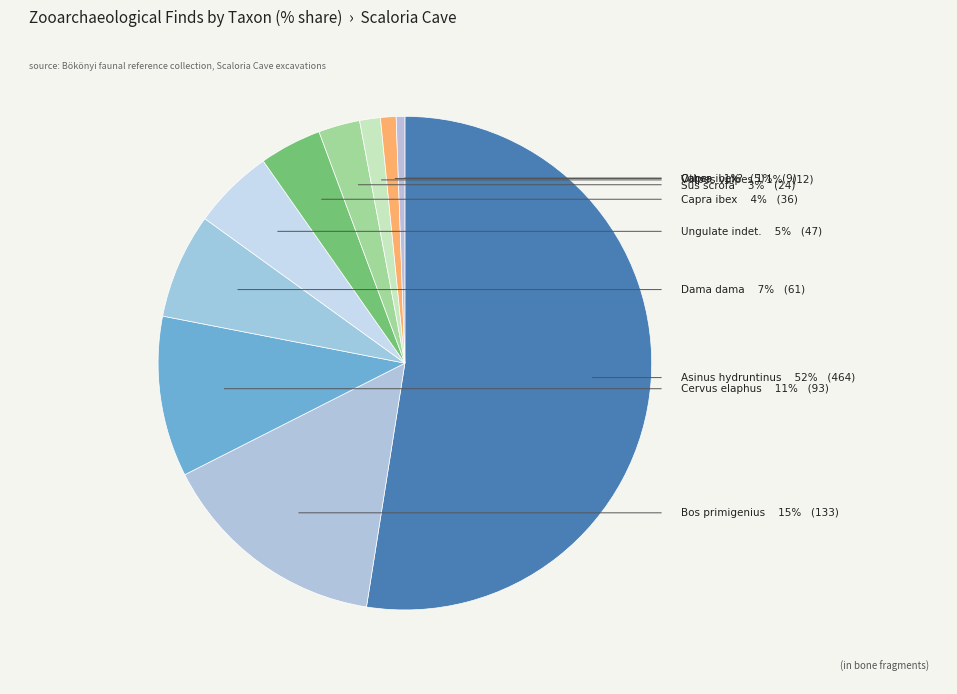

Combined, do Ungulate indet. and Capra ibex account for over 50%?

No